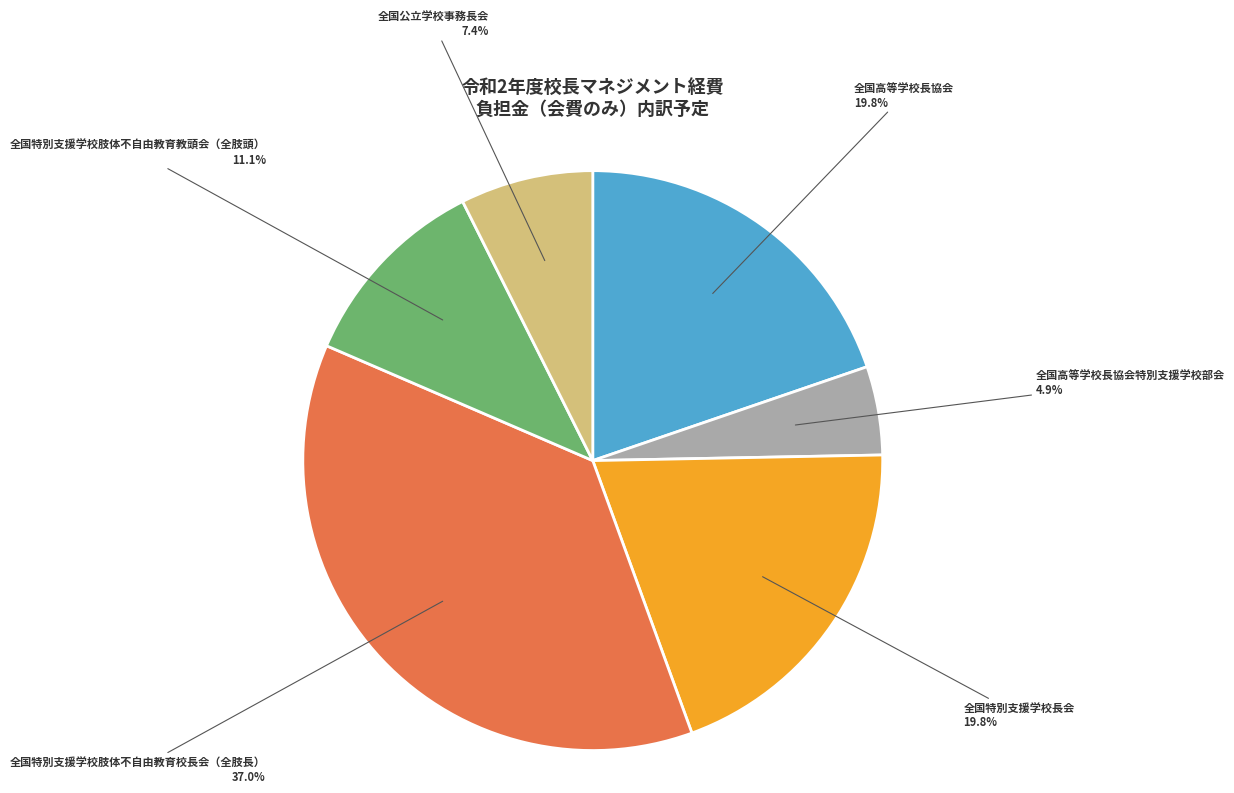

Which has a higher value, 全国高等学校長協会特別支援学校部会 or 全国特別支援学校肢体不自由教育教頭会（全肢頭）?

全国特別支援学校肢体不自由教育教頭会（全肢頭）